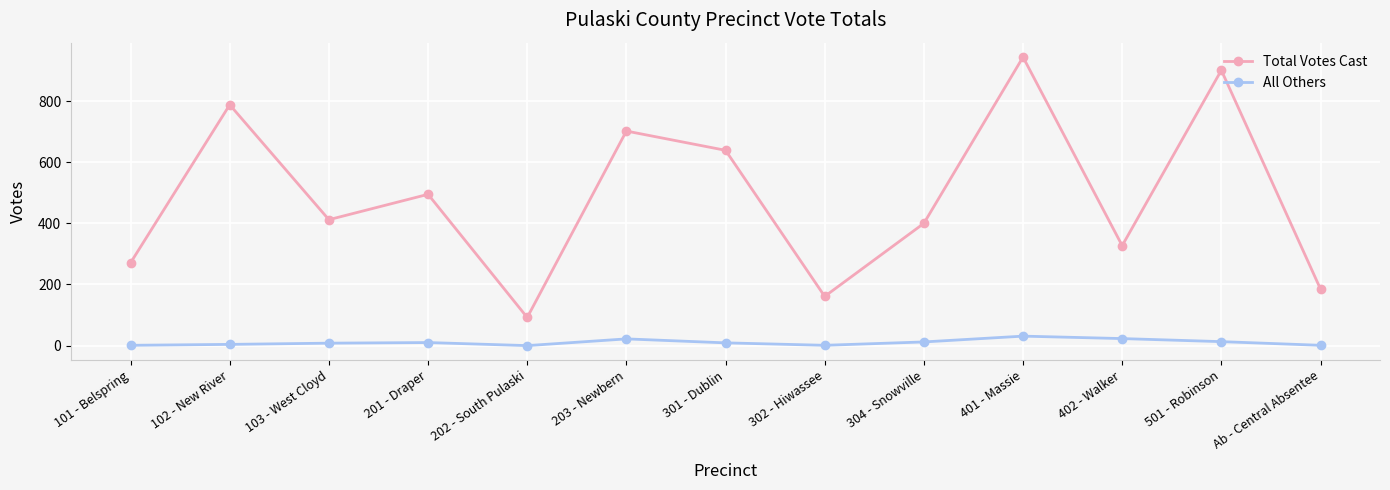

How many data points in All Others are less than 9?

6